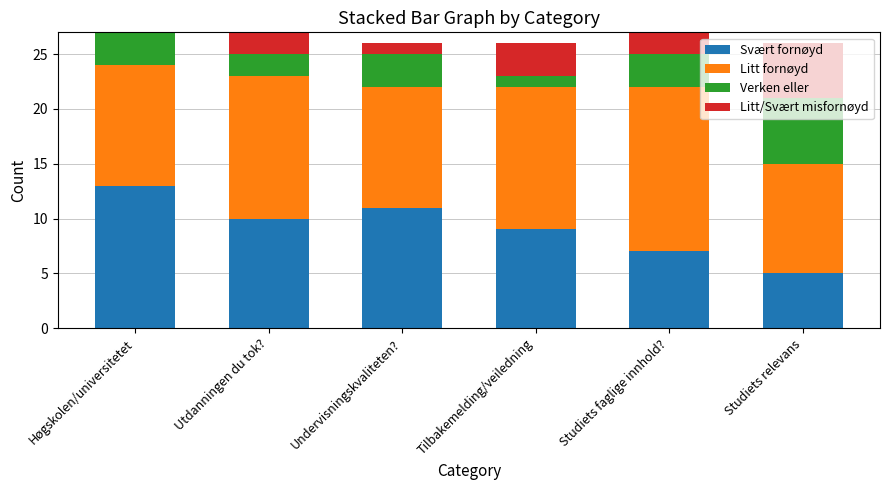

How many categories are shown in the chart?

6